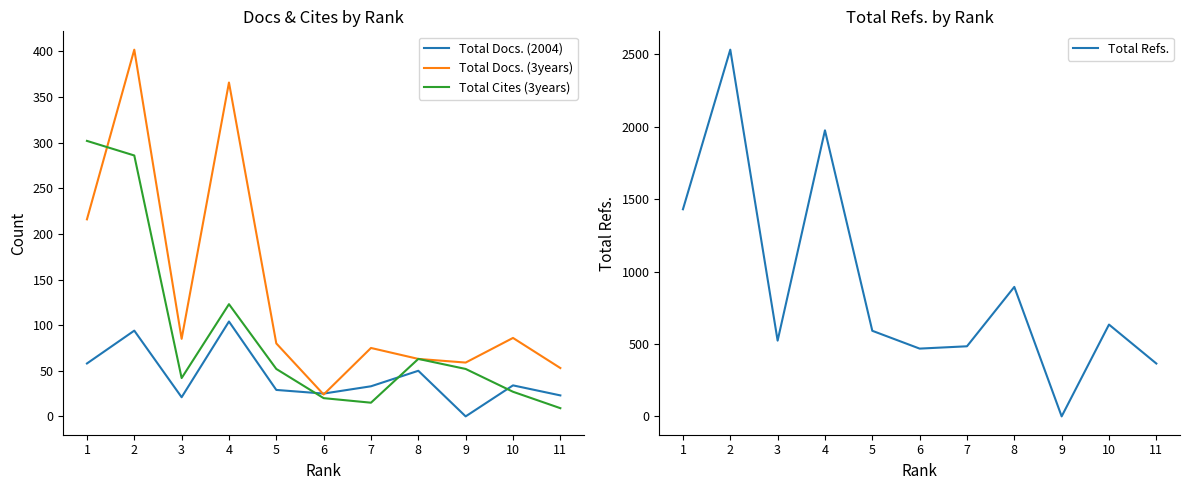

What is the sum of the Total Refs. values at 7 and 6?

952